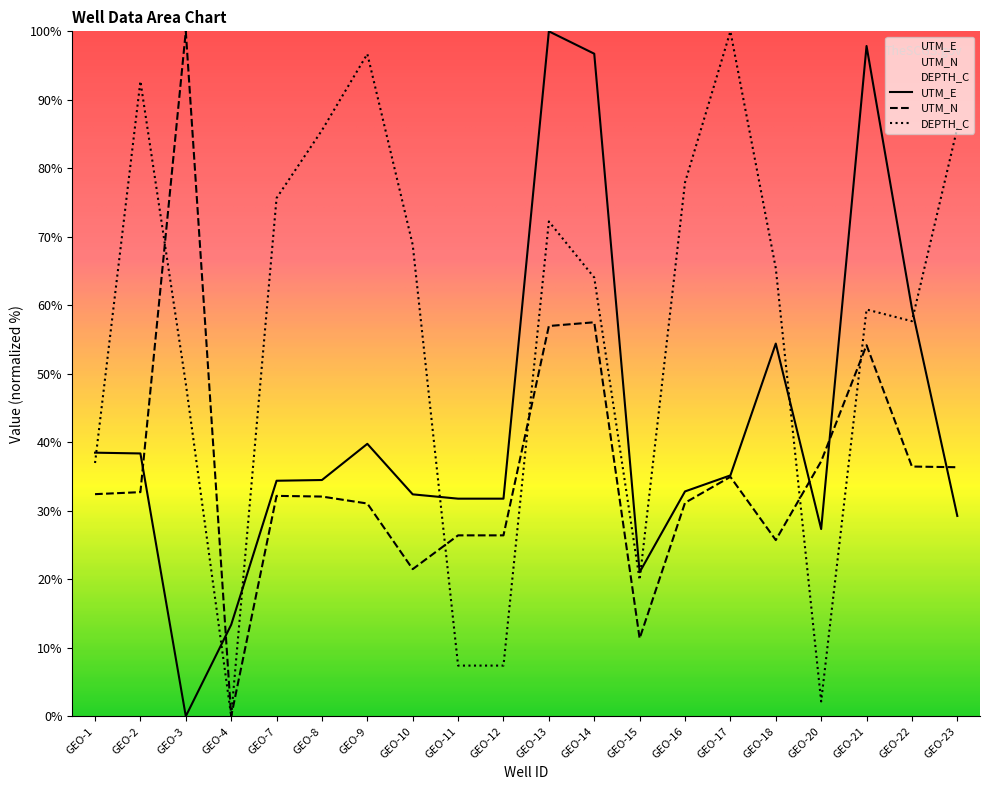

True or false: DEPTH_C has a value of 19.9 at GEO-15.

True